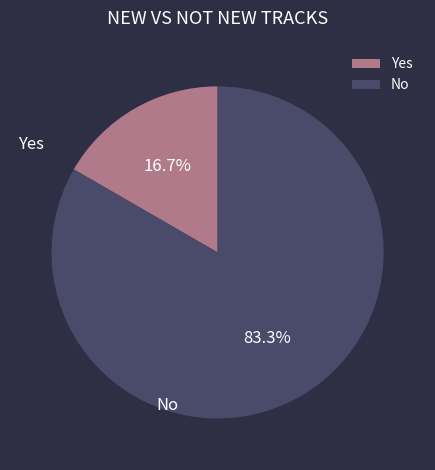

Does any single category account for the majority?

Yes